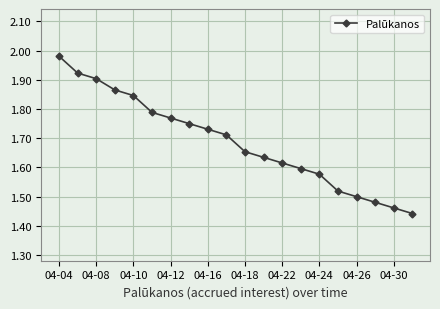

What is the sum of all values?

33.8